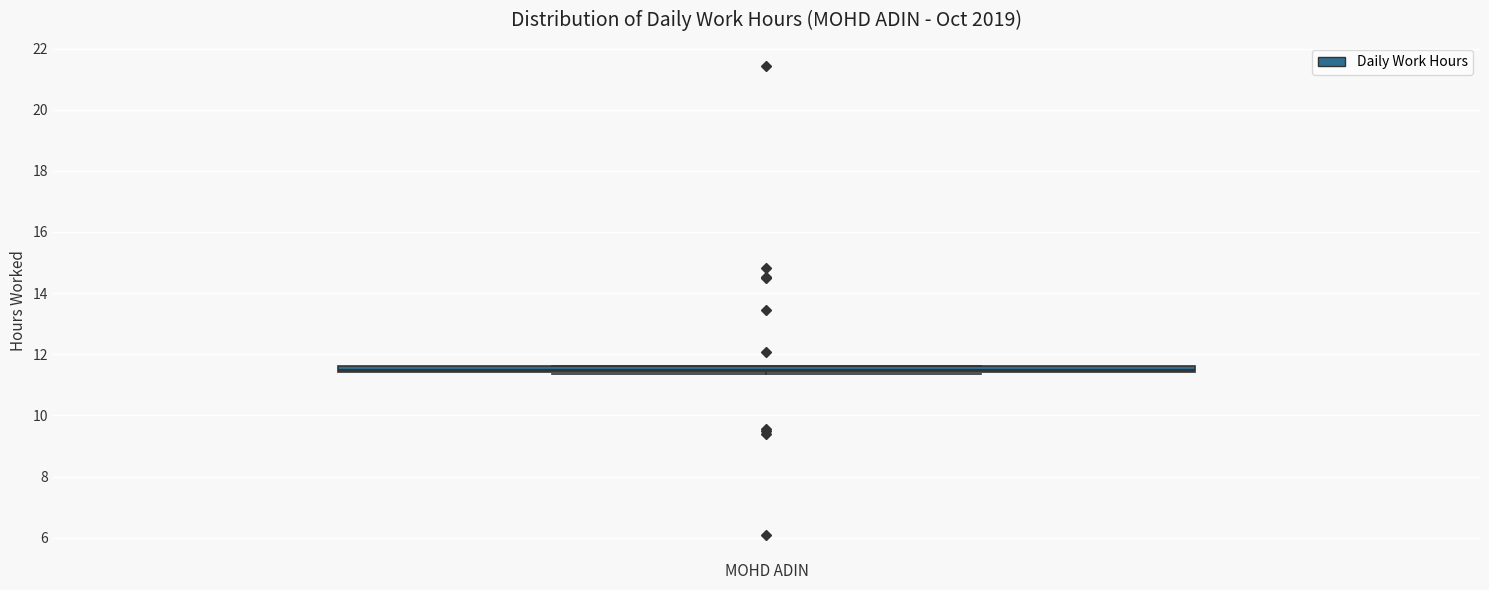

Where is the lower edge of the box for MOHD ADIN on the y-axis? The values are not printed on the chart, so give them approximately, as read against the axis.

11.4